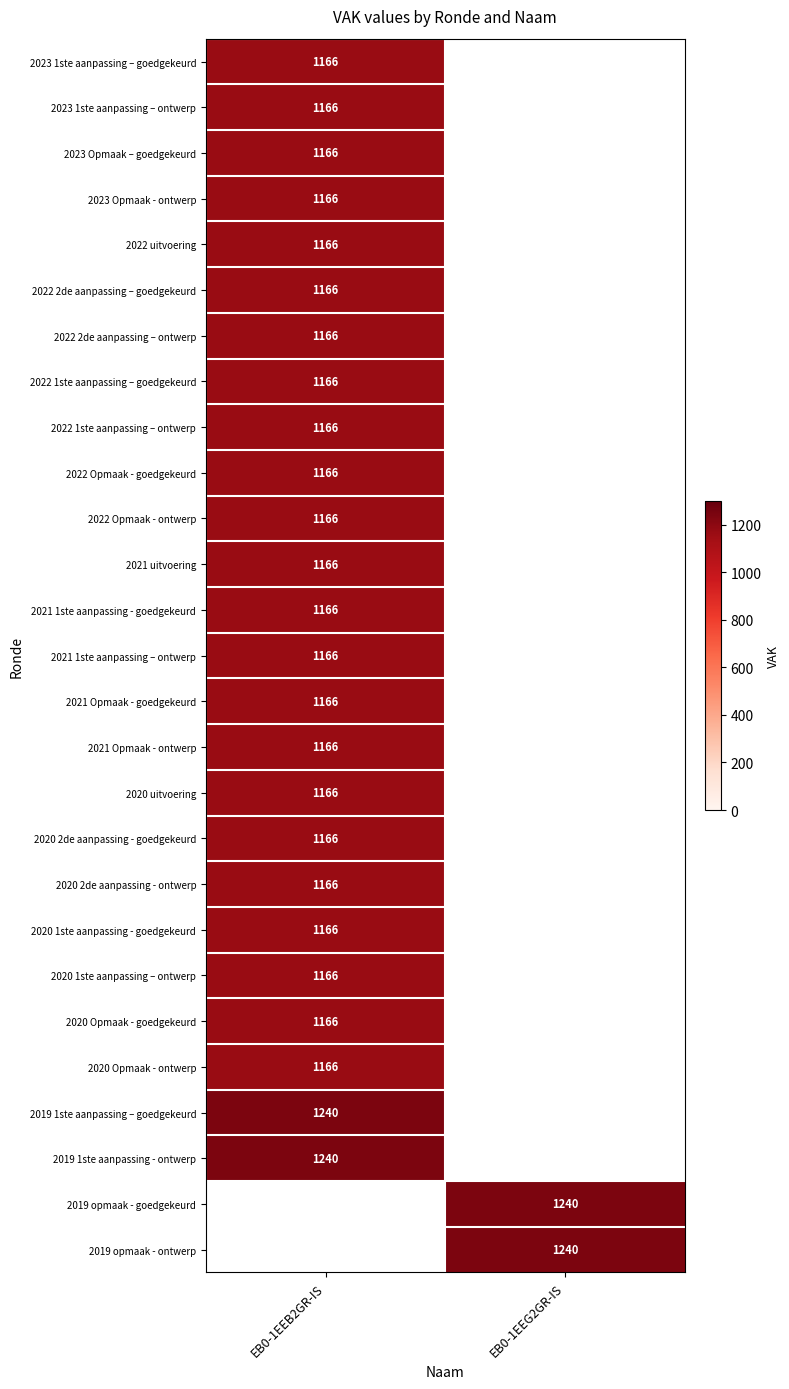

Is it true that 2022 Opmaak - goedgekeurd equals 1166 at EB0-1EEB2GR-IS?

True